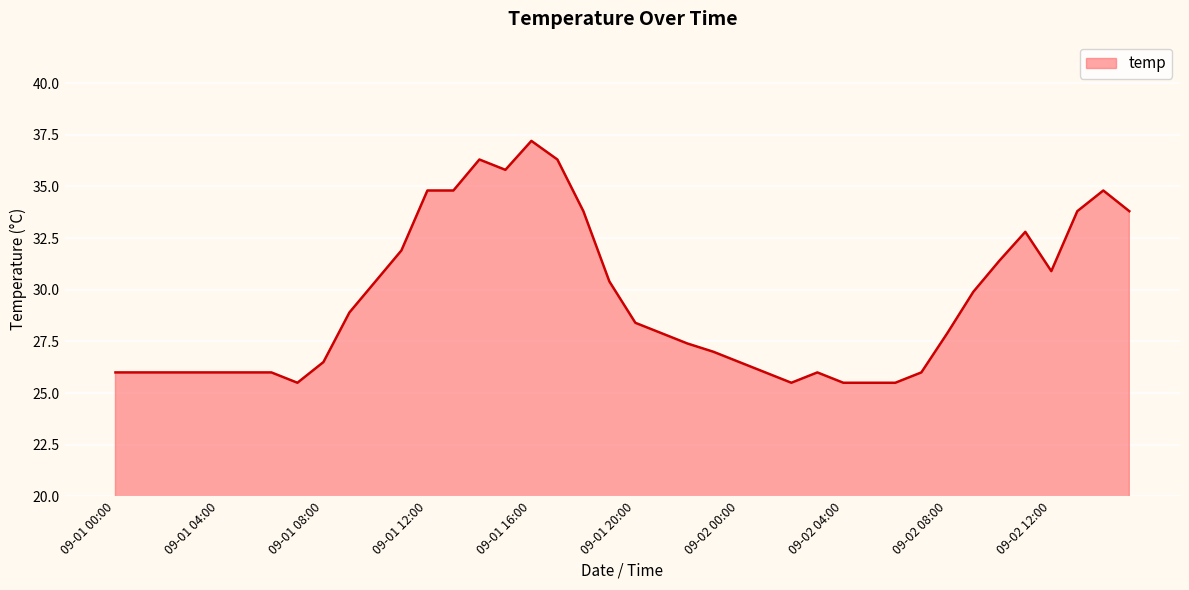

What is the smallest value displayed?

25.5